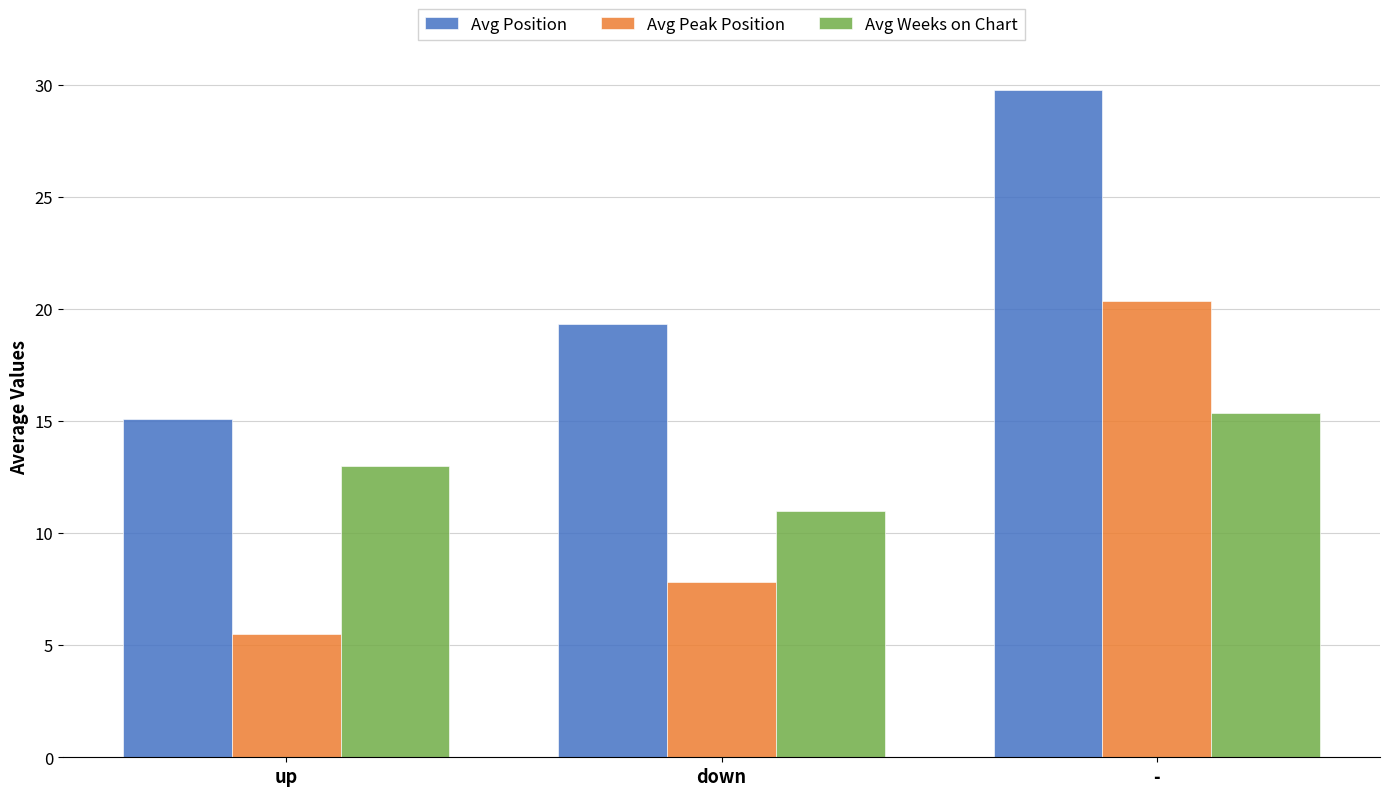

What are all the series names shown in the legend?

Avg Position, Avg Peak Position, Avg Weeks on Chart